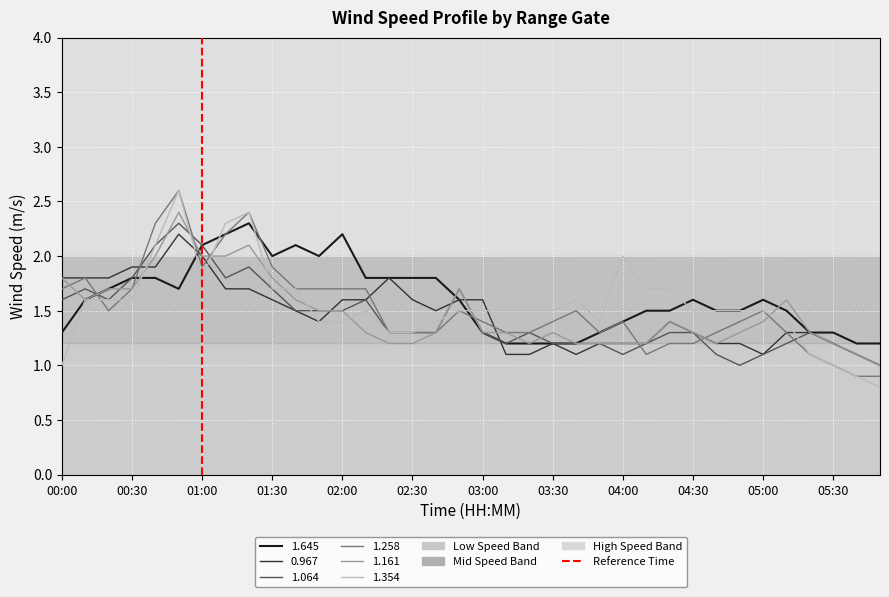

What is the smallest value displayed?

0.8